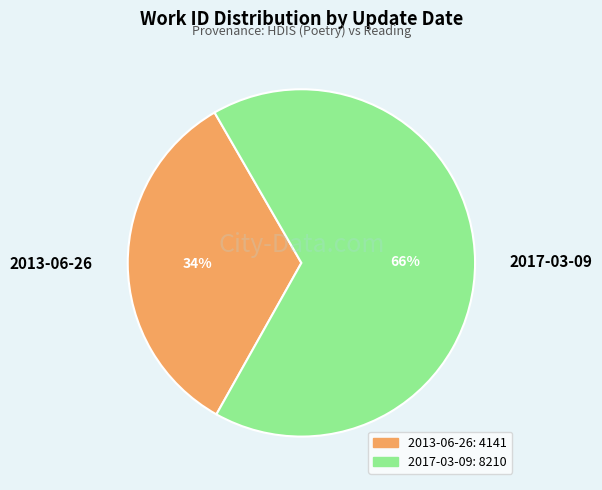

Rank the categories by value from highest to lowest.

2017-03-09, 2013-06-26